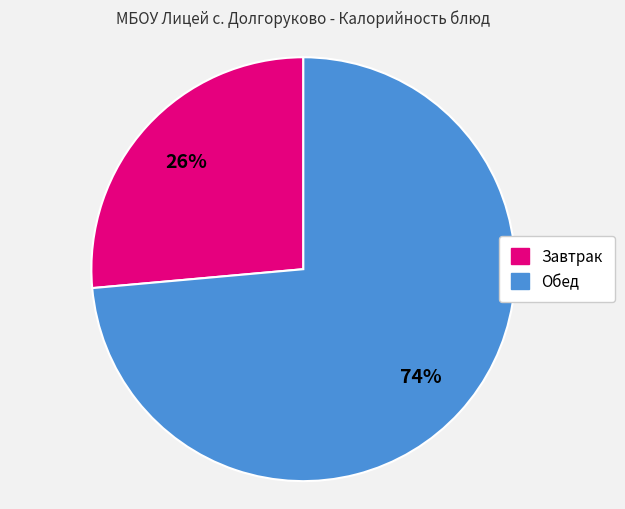

To the nearest percent, what portion does Завтрак represent?

26%